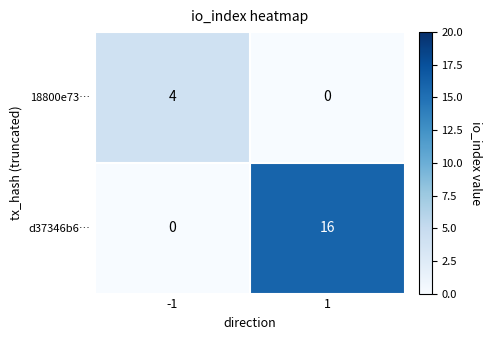

The 18800e73… series shows 4 at -1. True or false?

True